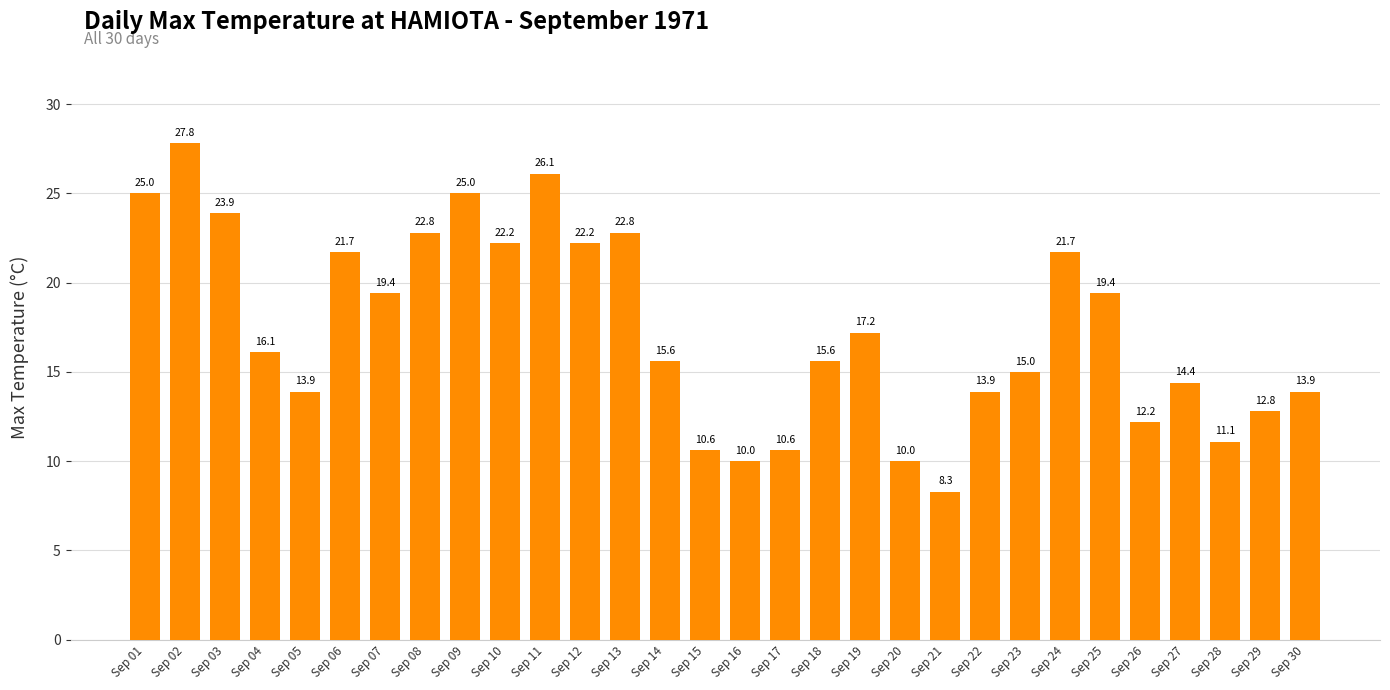

At which category does the chart reach its peak across all series?

Sep 02